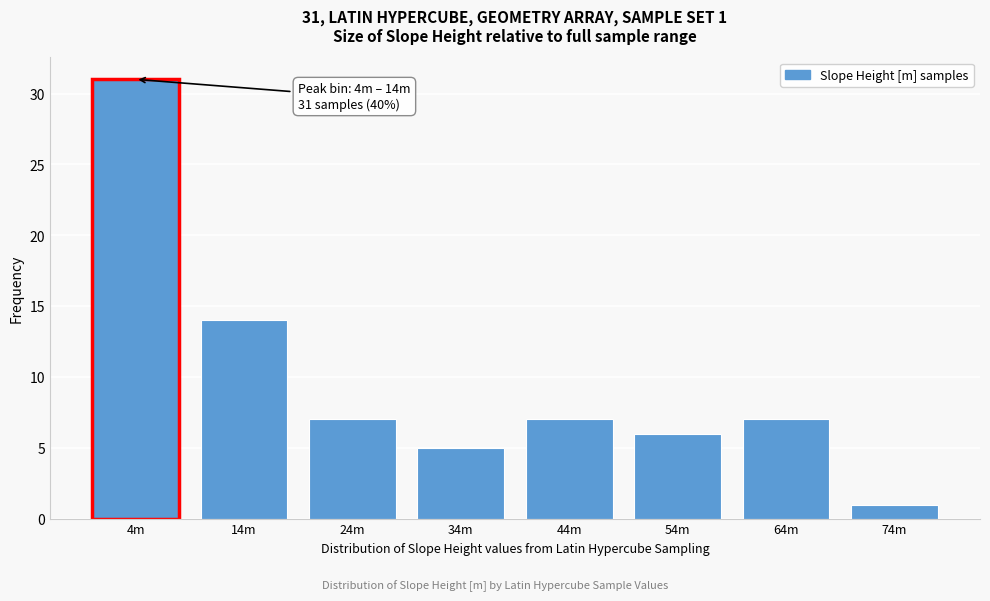

Reading left to right, what are all the values shown in this chart?

4m=31	14m=14	24m=7	34m=5	44m=7	54m=6	64m=7	74m=1